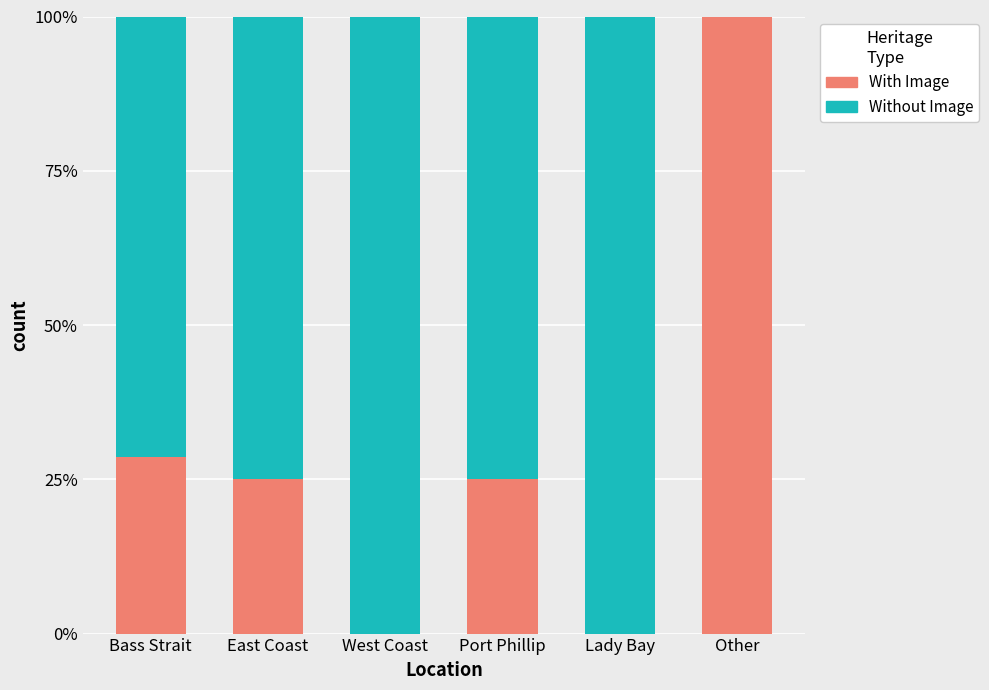

What is the total value across all series at Port Phillip?

1.0